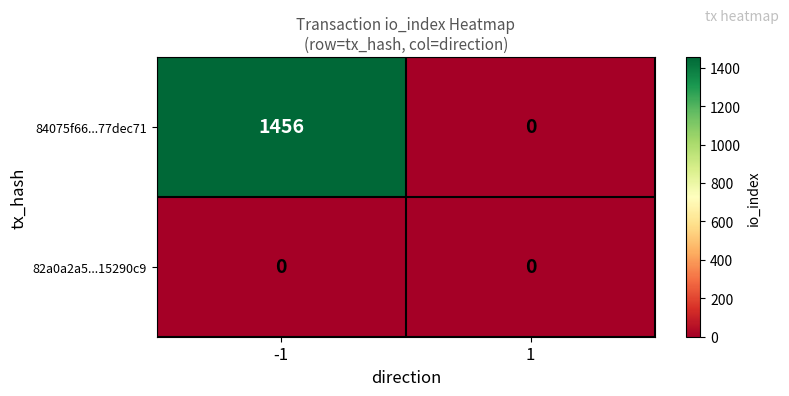

What is the maximum value shown in the chart?

1456